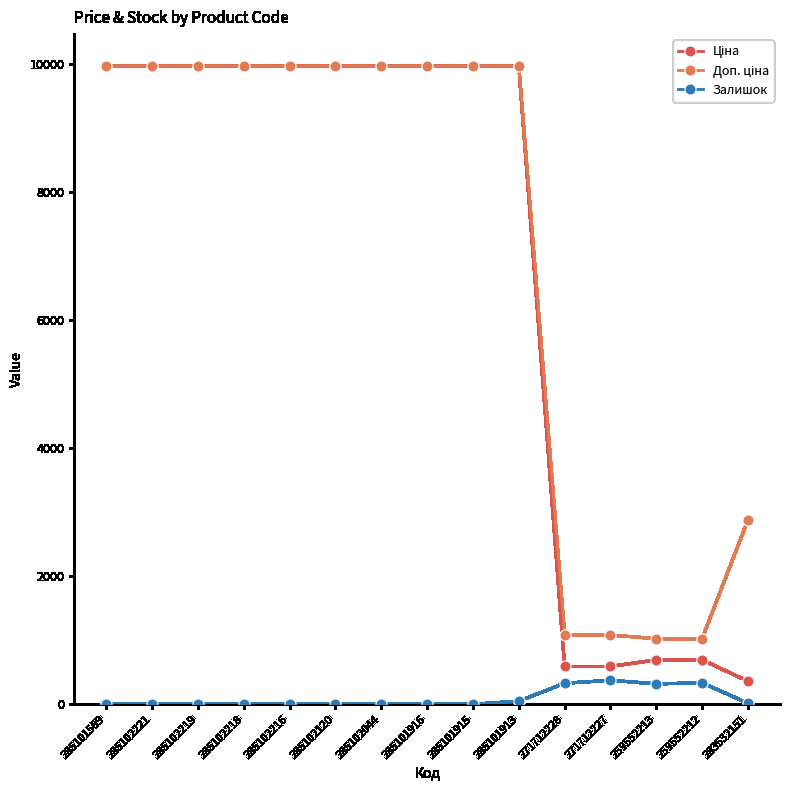

What is the difference between the highest and lowest values at 285102120?

9975.0